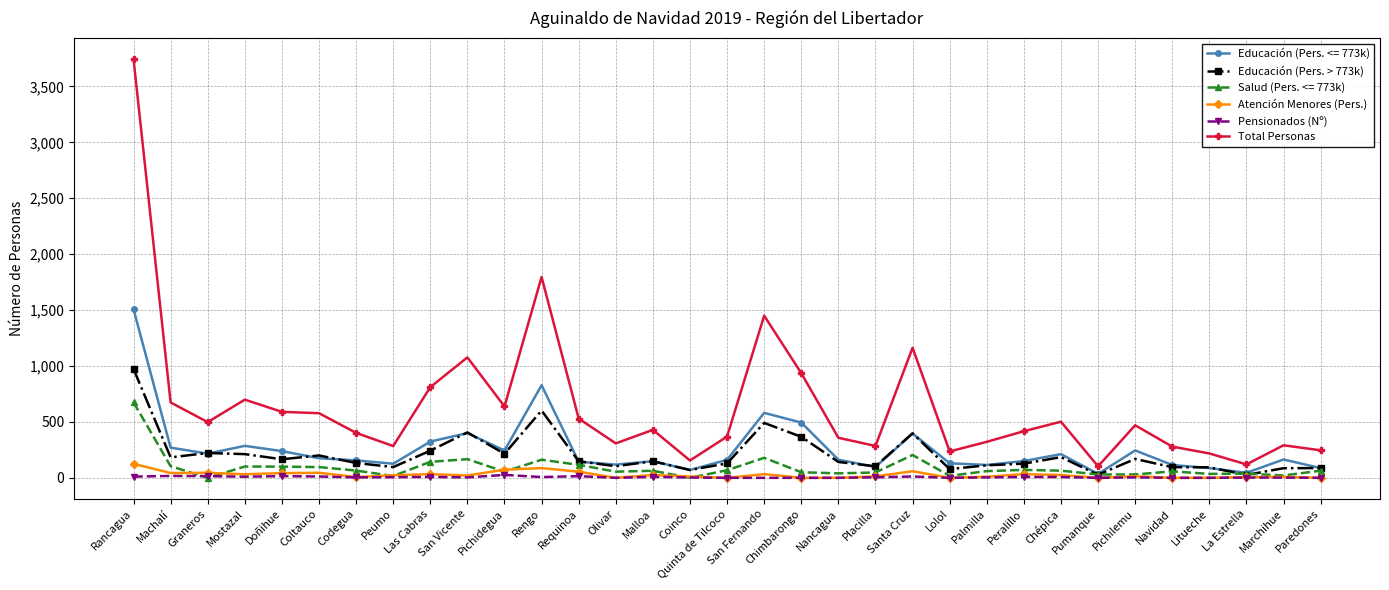

True or false: Total Personas and Pensionados (Nº) intersect in this chart.

False